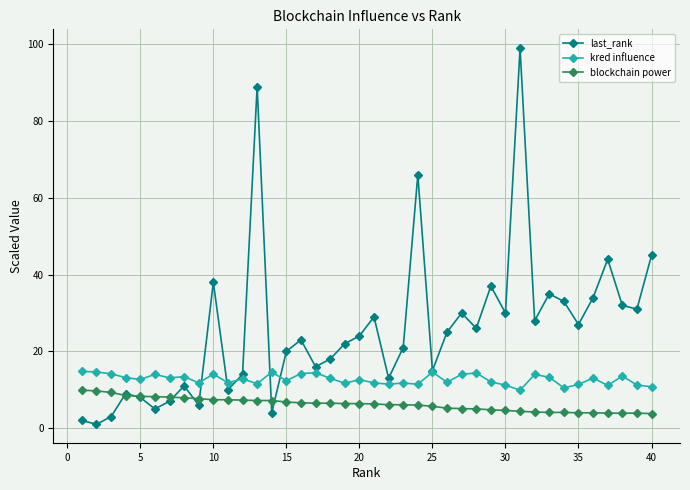

What is the maximum value for kred influence?

14.8